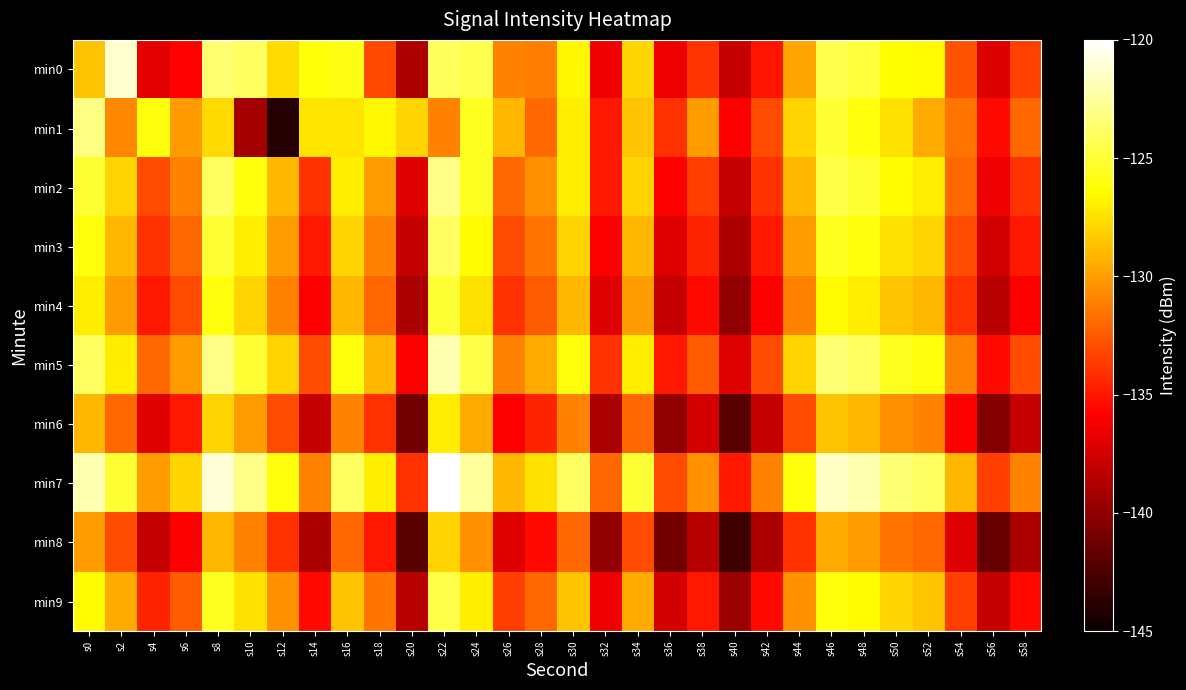

Rank the series by their maximum value, from lowest to highest.

min8, min6, min4, min9, min3, min1, min2, min5, min0, min7